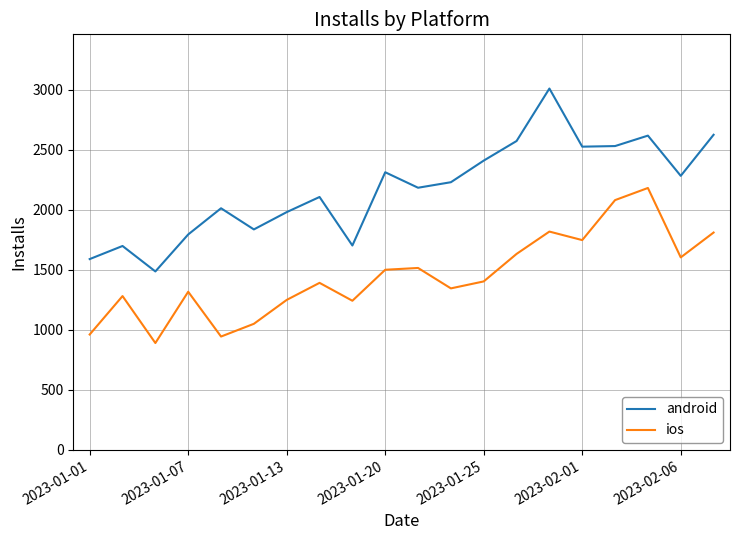

How many categories are shown in the chart?

20